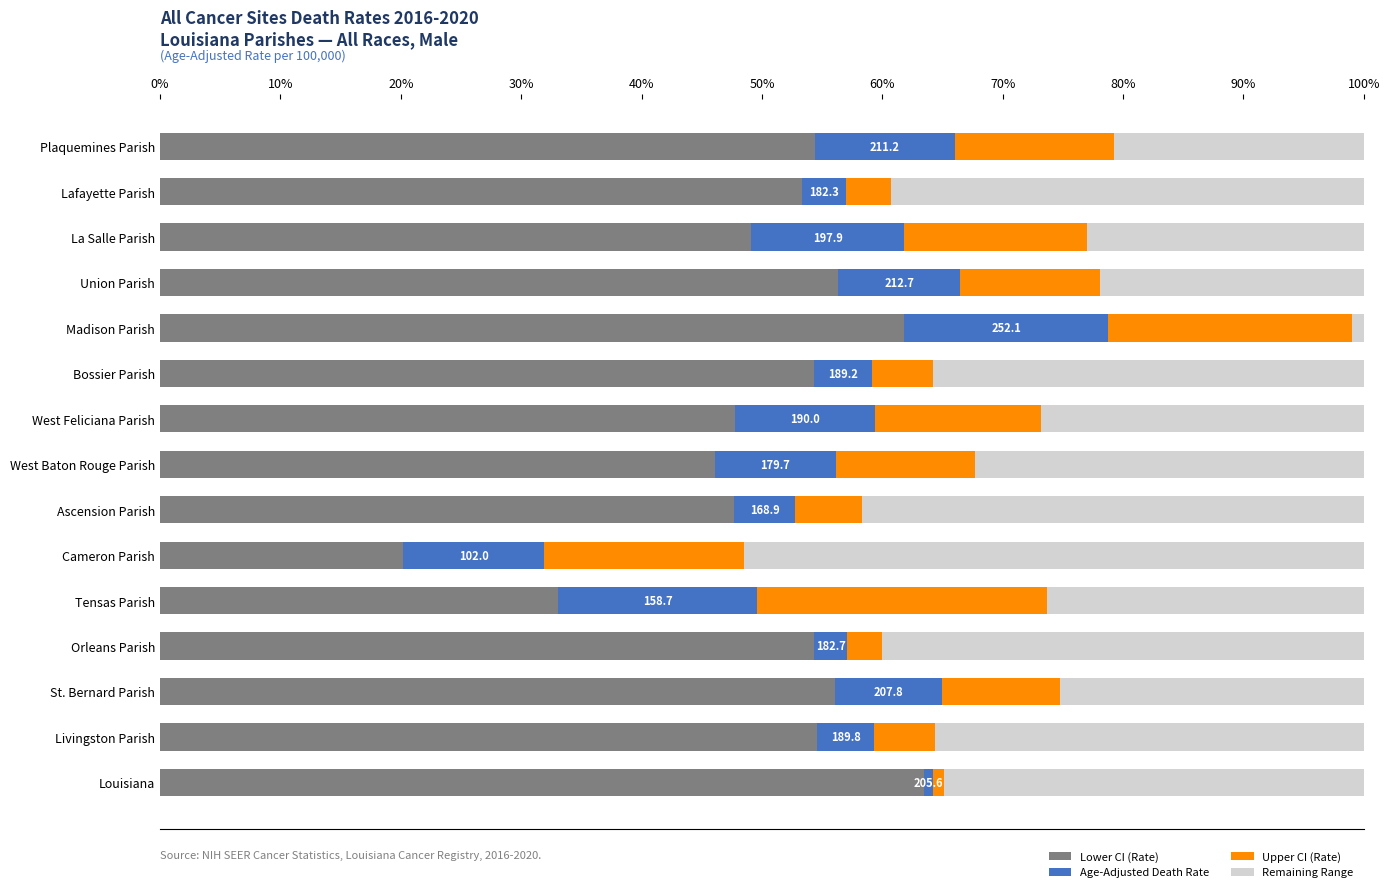

What is the total value across all series at West Feliciana Parish?

100.0